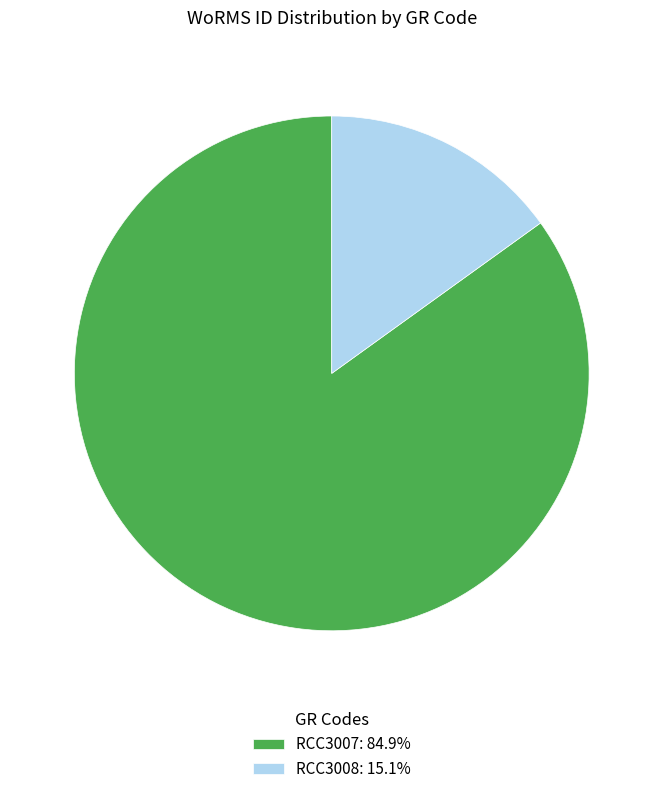

What is the ratio of the value at RCC3007 to the value at RCC3008?

5.6